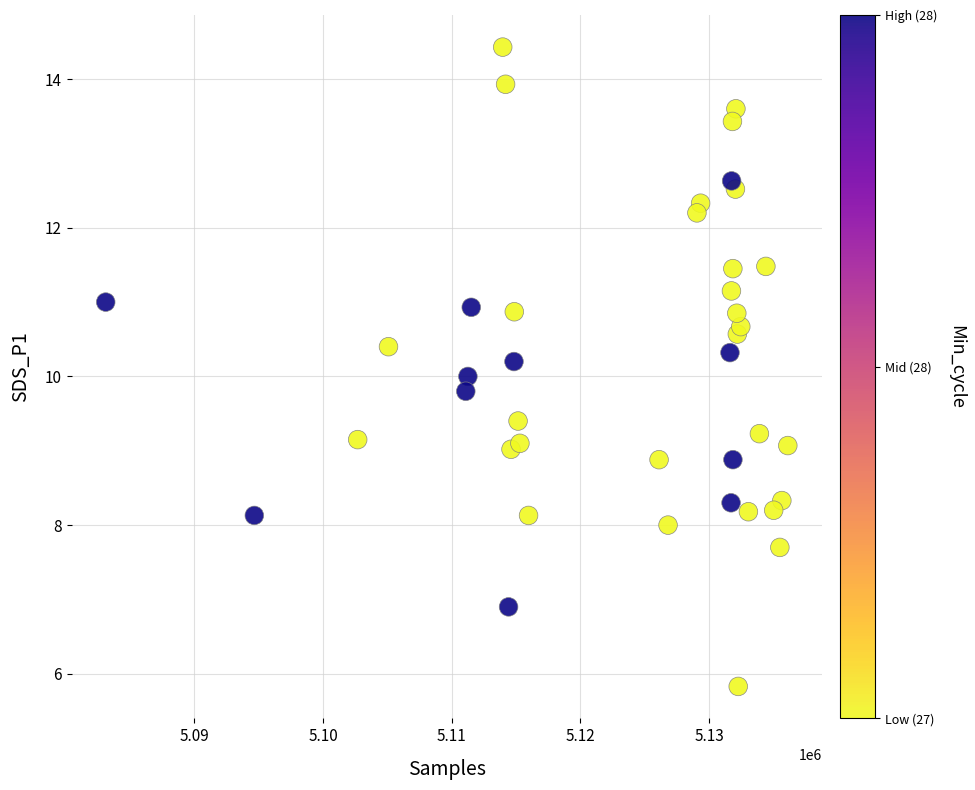

What is the range of Y values (max minus min)?

8.6